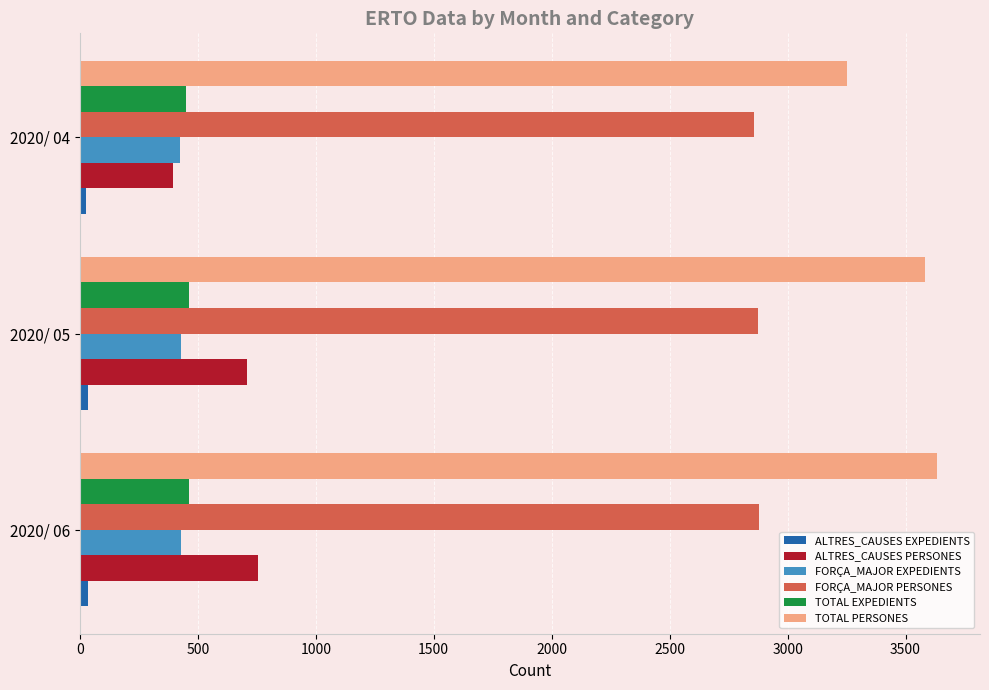

What is the sum of all FORÇA_MAJOR PERSONES values?

8611